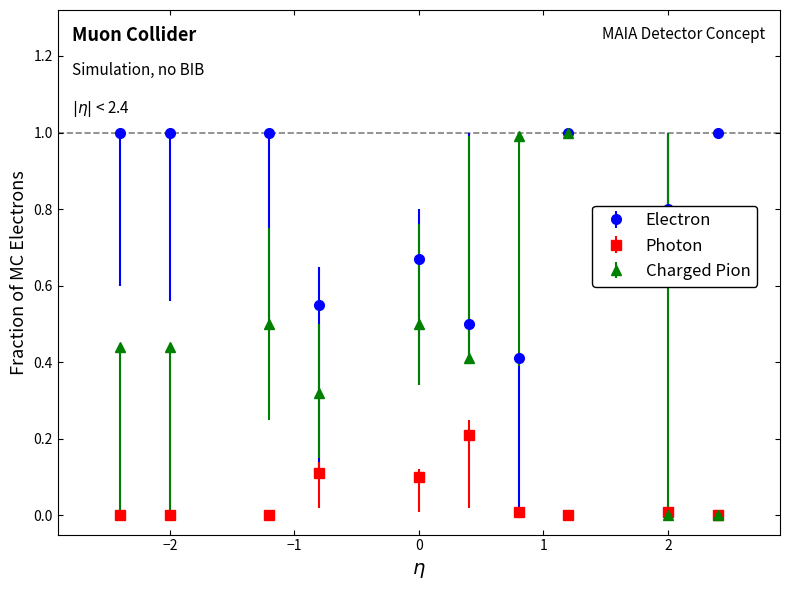

Which series has the largest total across all categories?

Electron